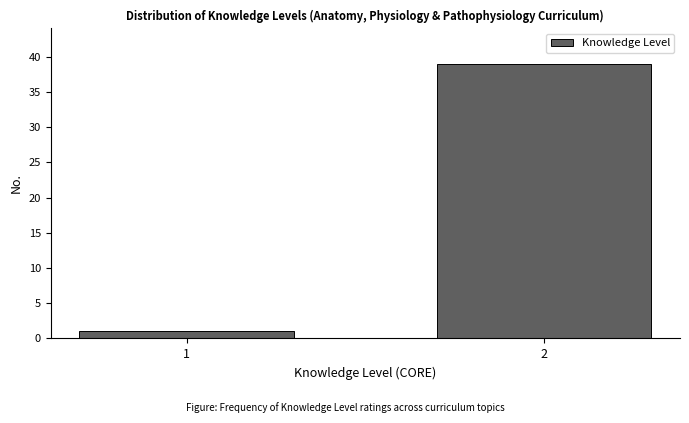

Reading left to right, list all the values displayed in this chart.

1	39